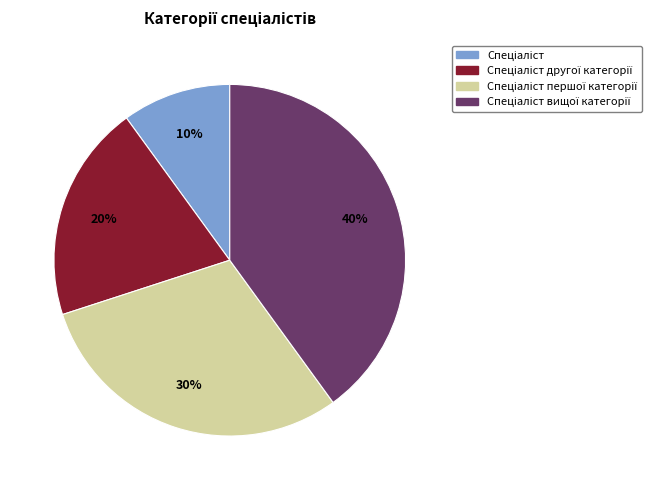

How many segments does this pie chart have?

4